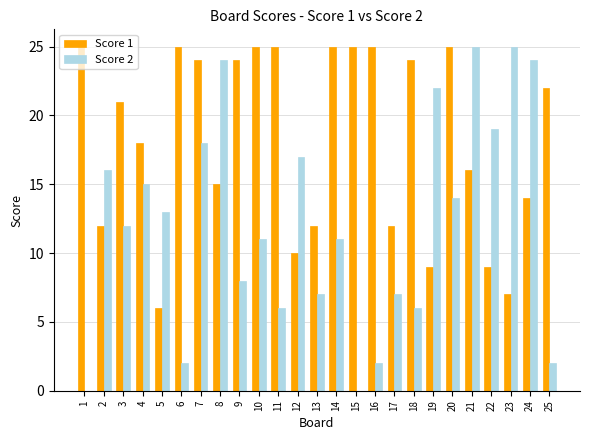

What is the maximum value shown in the chart?

25